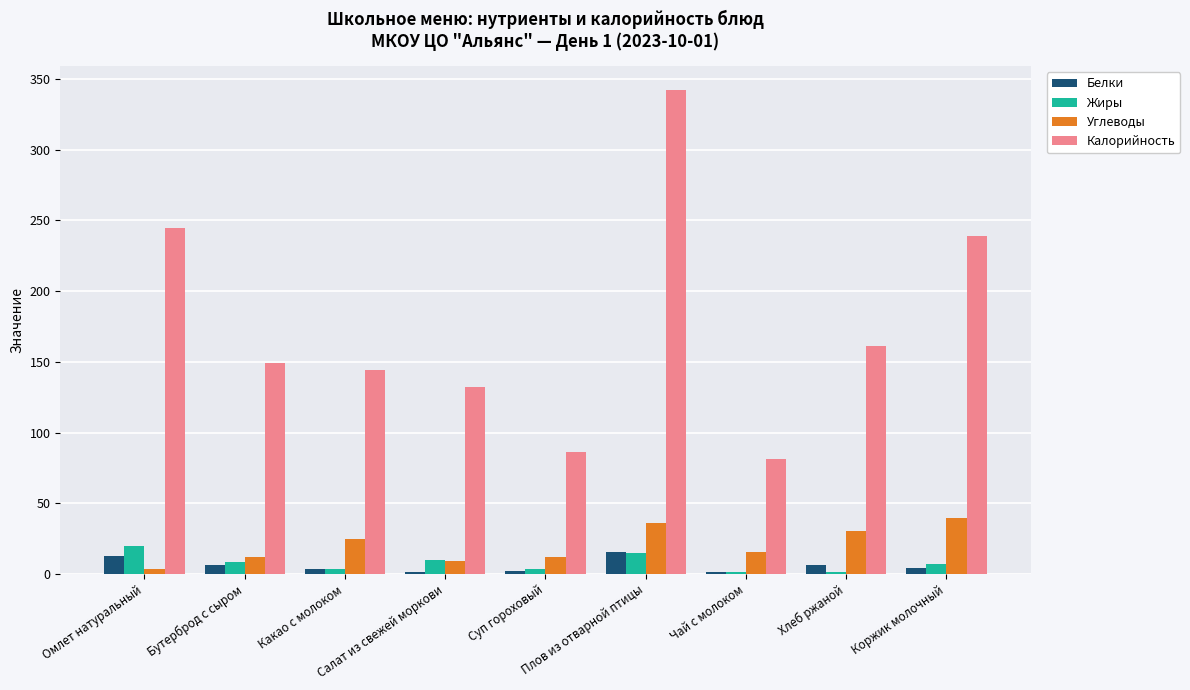

Is the value of Калорийность at Коржик молочный greater than the value of Белки at Плов из отварной птицы?

Yes